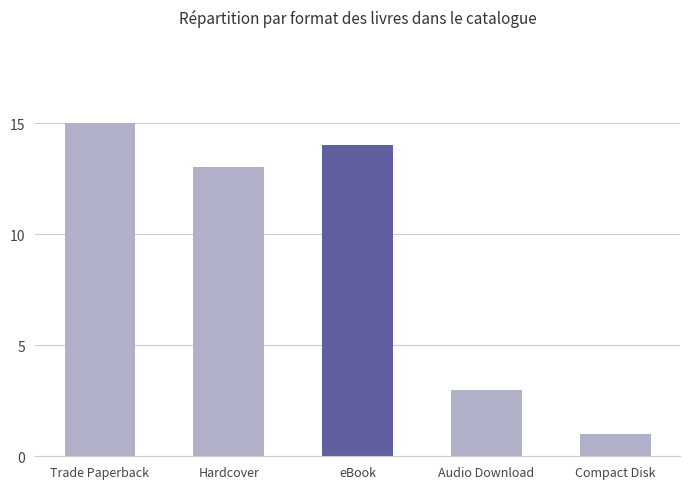

What is the value of the 3rd bar from the left?

14